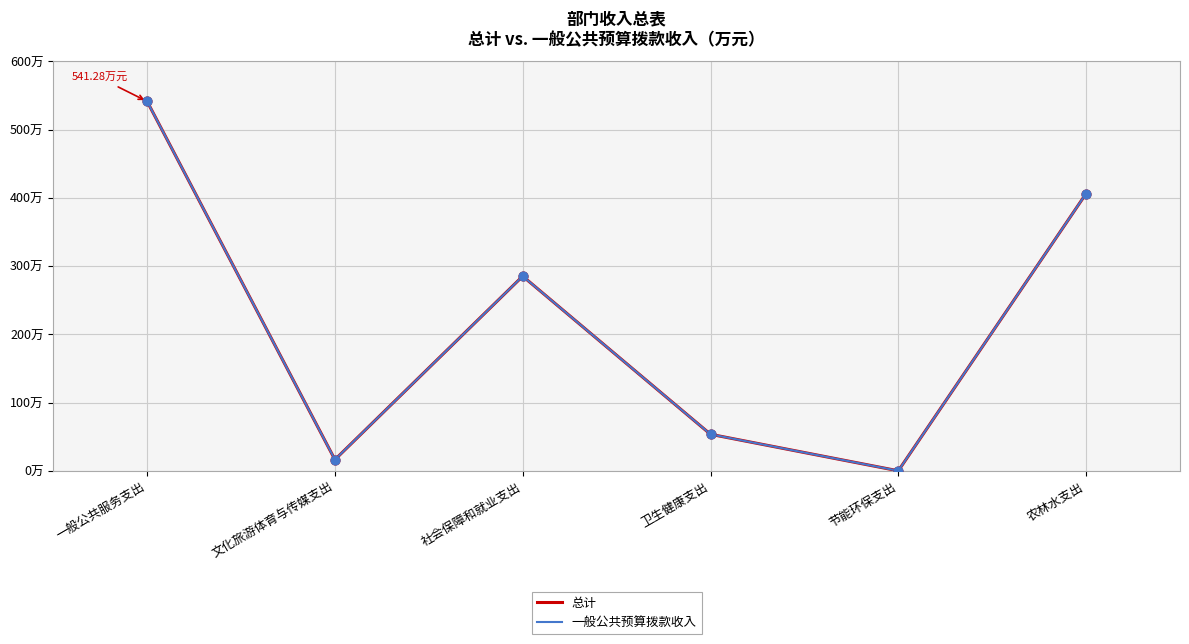

What is the total value across all series at 农林水支出?

812.4